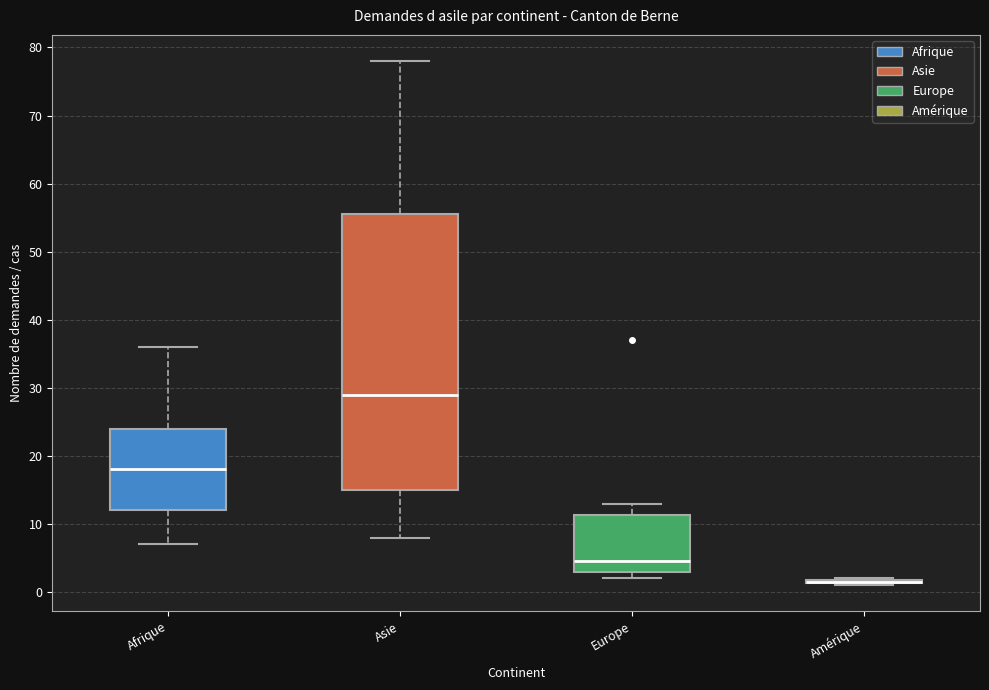

Comparing the boxes themselves (not the whiskers), which one is the tallest?

Asie